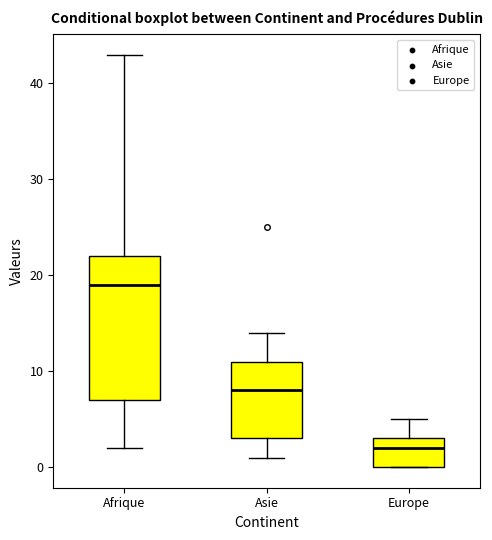

Reading left to right, transcribe this box plot: for each box, give where its median line is, the range the box spans, and where its two whiskers end, as read against the y-axis. The values are not printed on the chart, so give them approximately, as read against the axis.

Afrique: median 19, box 7 to 22, whiskers 2 to 43
Asie: median 8, box 3 to 11, whiskers 1 to 14
Europe: median 2, box 0 to 3, whiskers 0 to 5